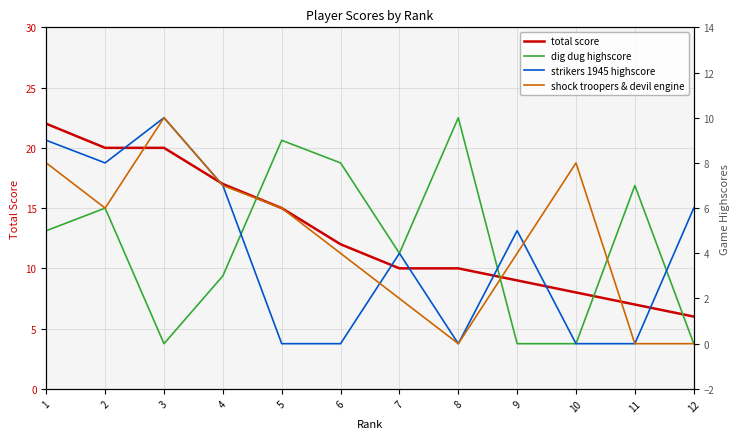

How many categories are shown in the chart?

12